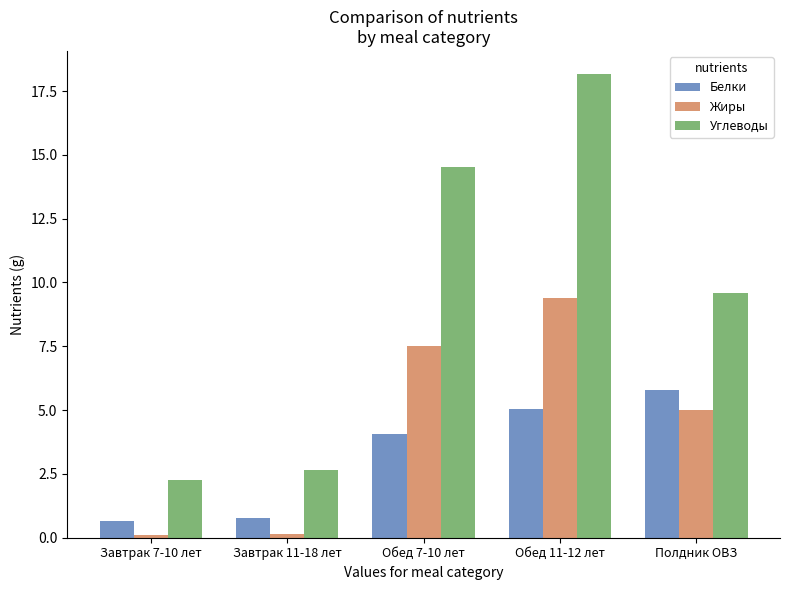

What are all the series names shown in the legend?

Белки, Жиры, Углеводы